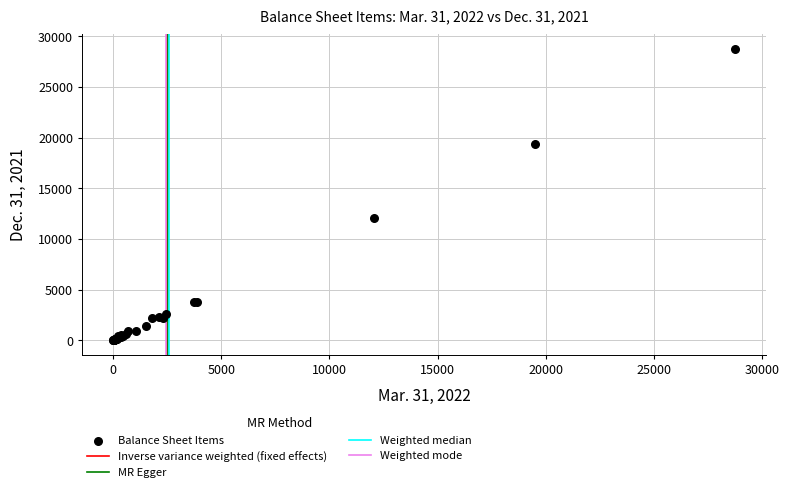

What Y value in the scatter plot is closest to 14382?

12046